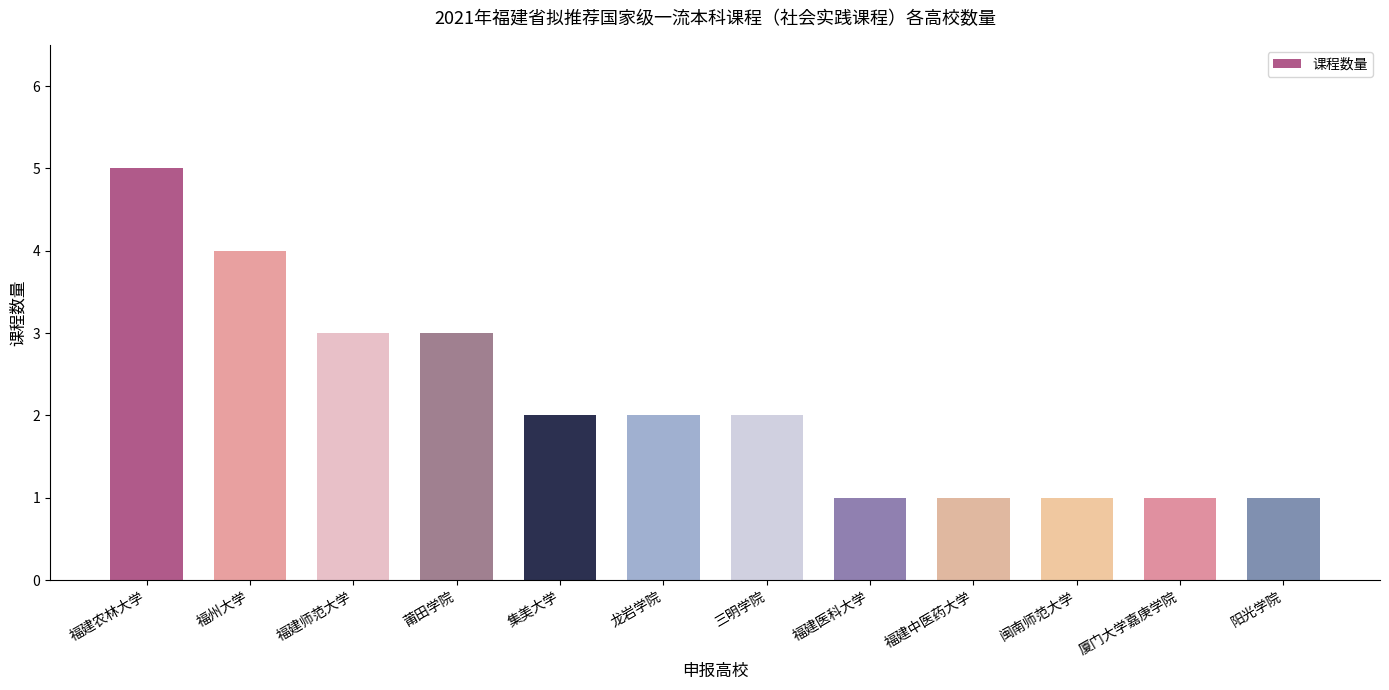

How many data points does each series have?

12